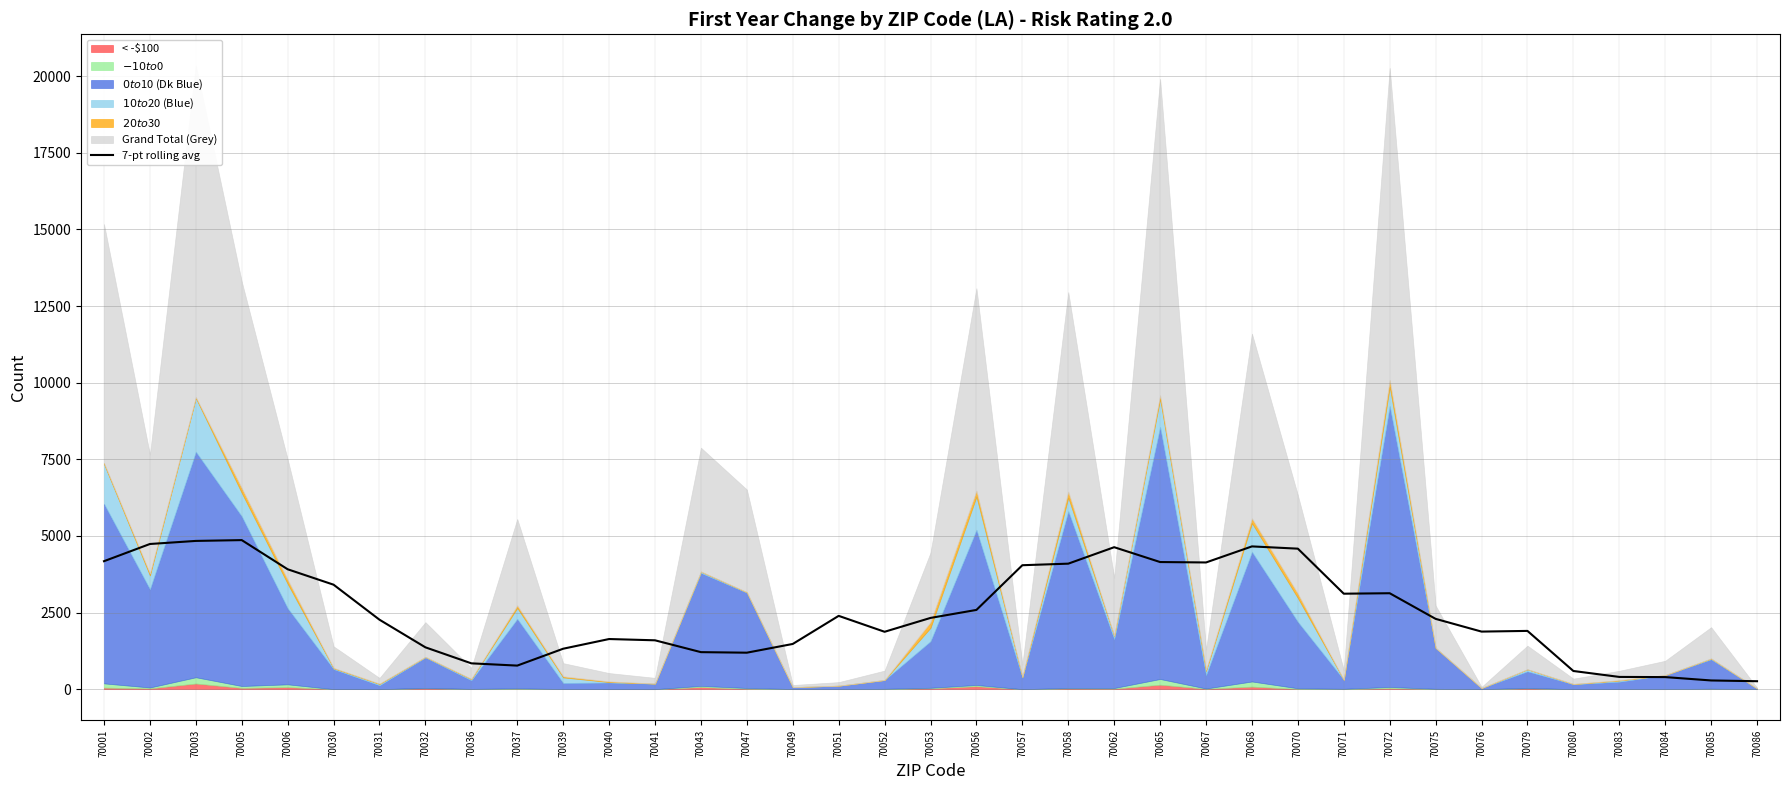

Does the chart have visible grid lines?

Yes